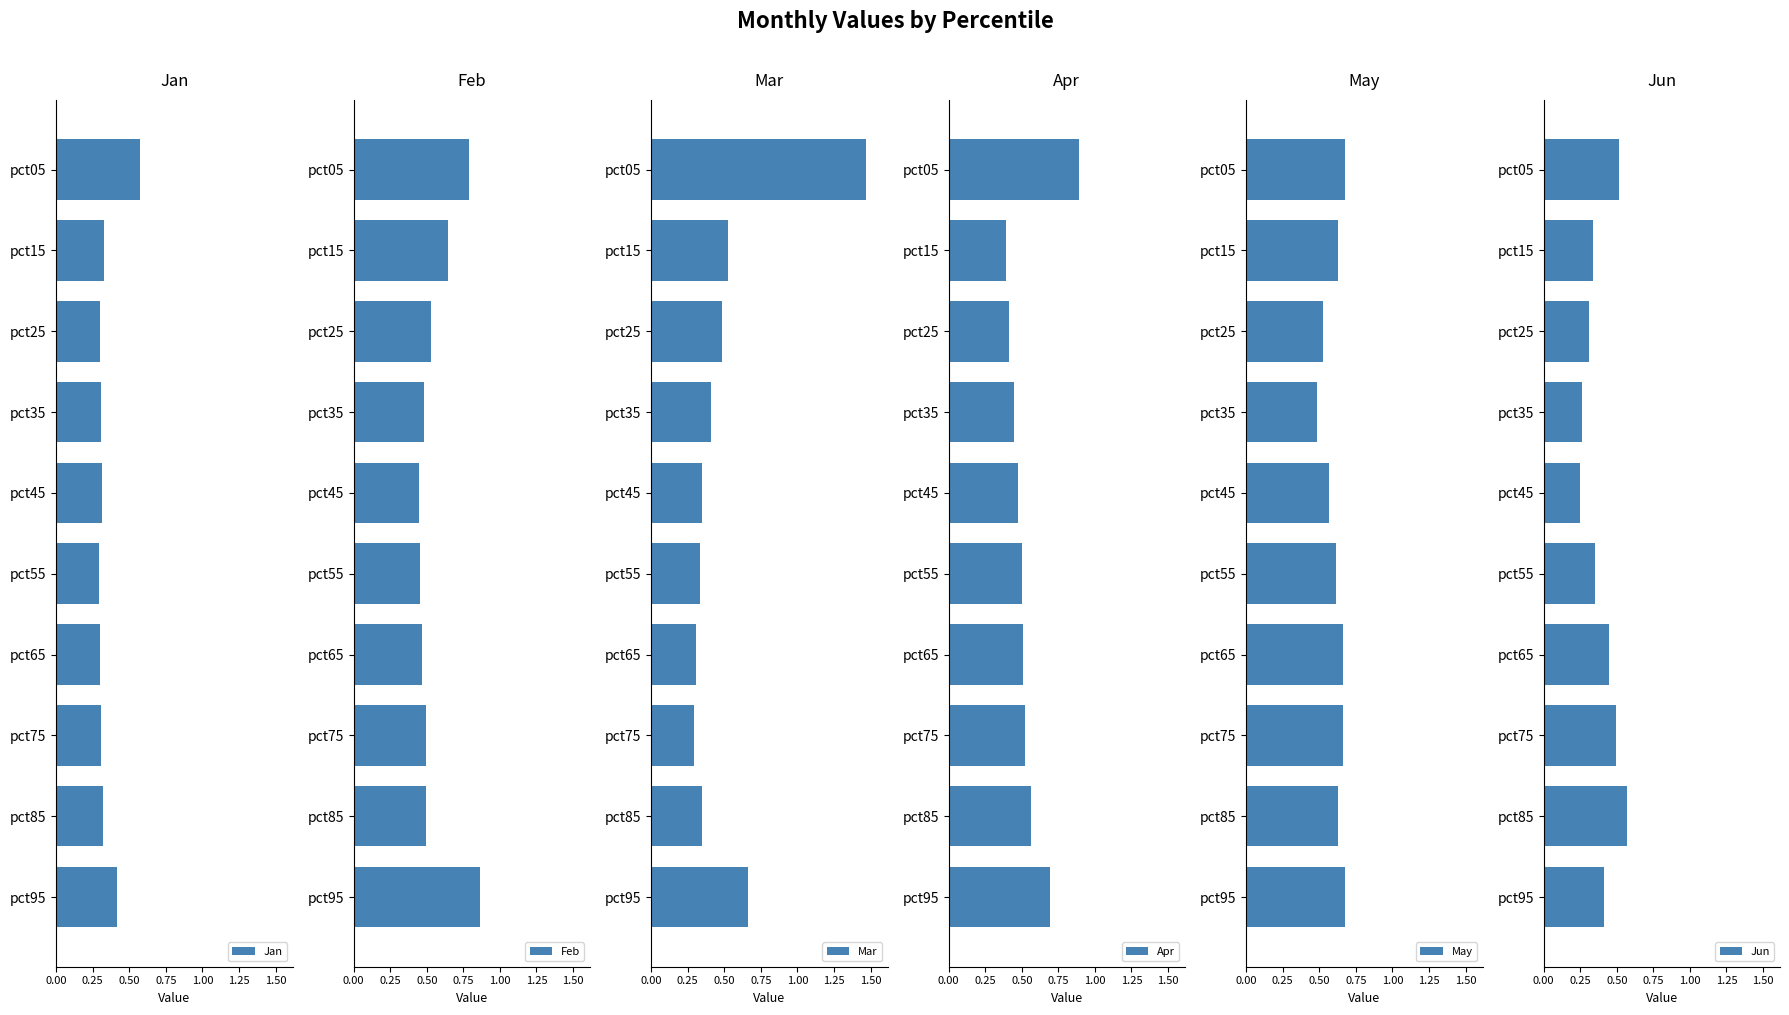

The value of Jan at pct35 is 0.3. True or false?

True